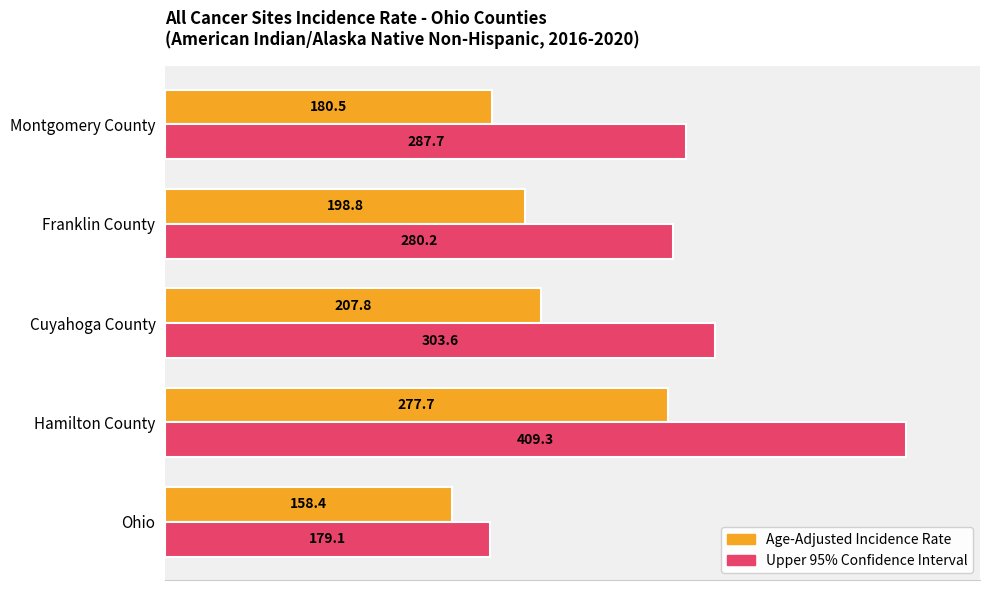

What is the difference between the Upper 95% Confidence Interval values at Hamilton County and Montgomery County?

121.6